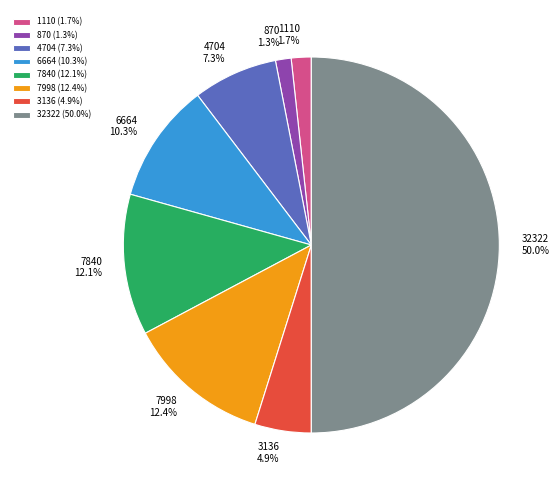

Does 4704 account for over 50% of the chart?

No